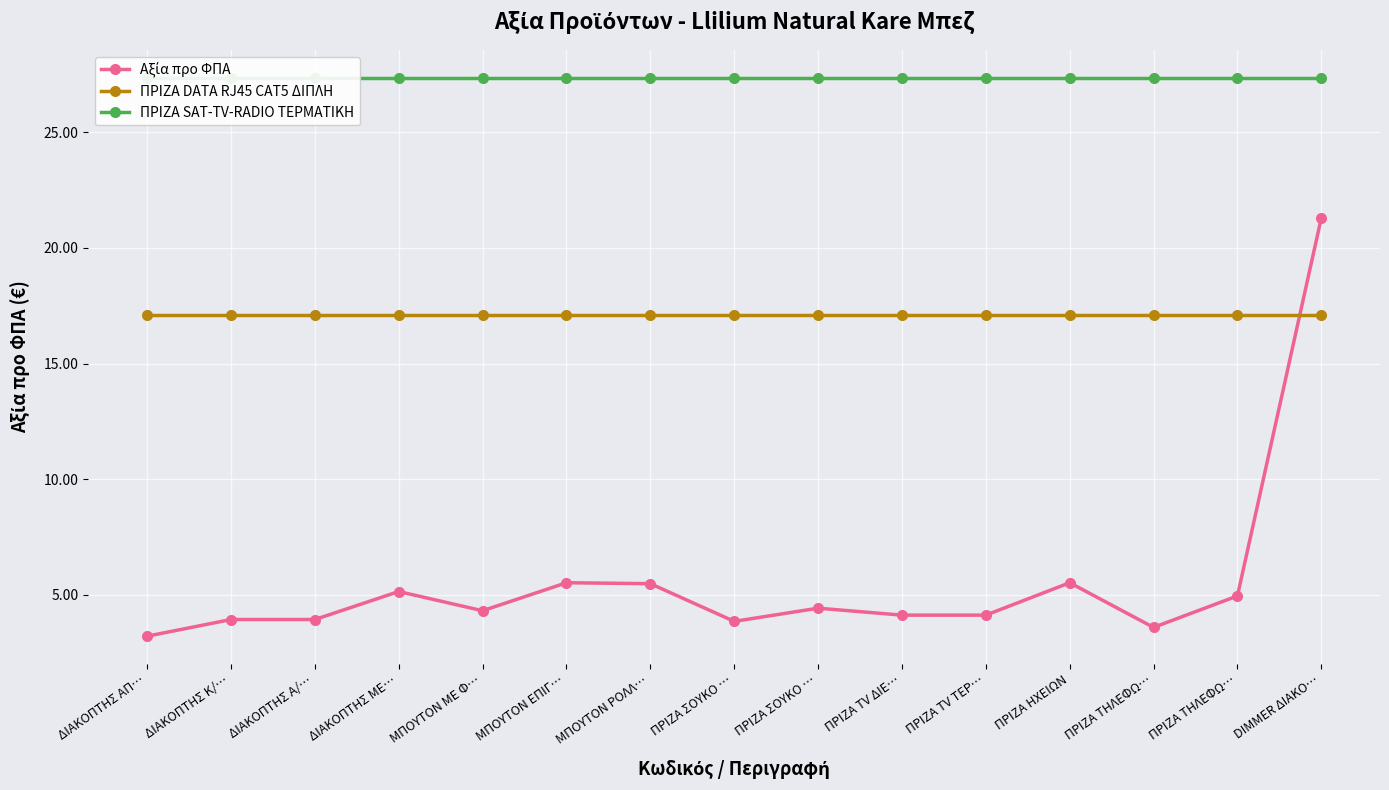

Which series has the widest spread of values?

Αξία προ ΦΠΑ